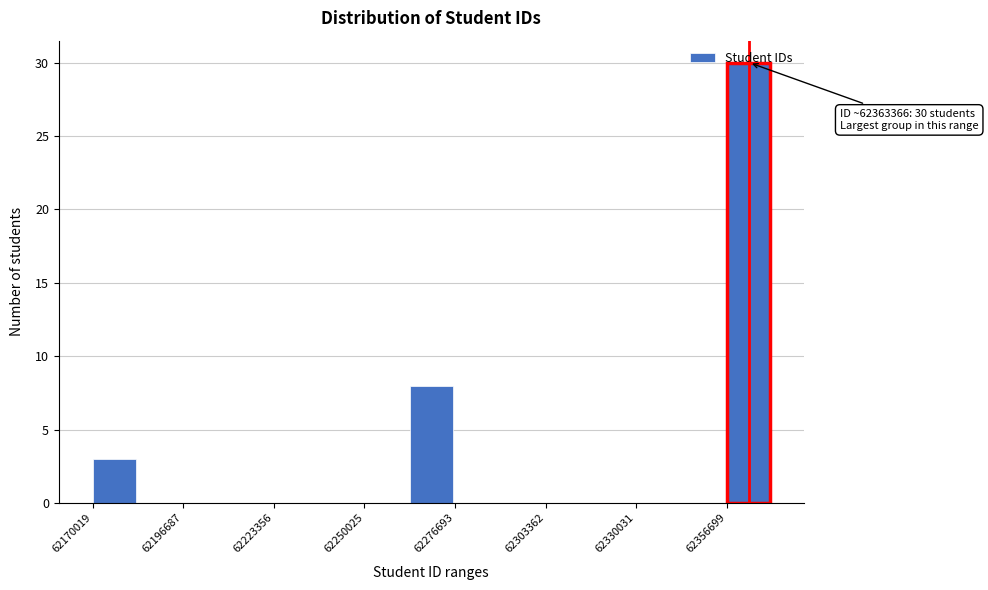

Read against the x-axis, roughly where is the centre of the tallest bar?

62365000